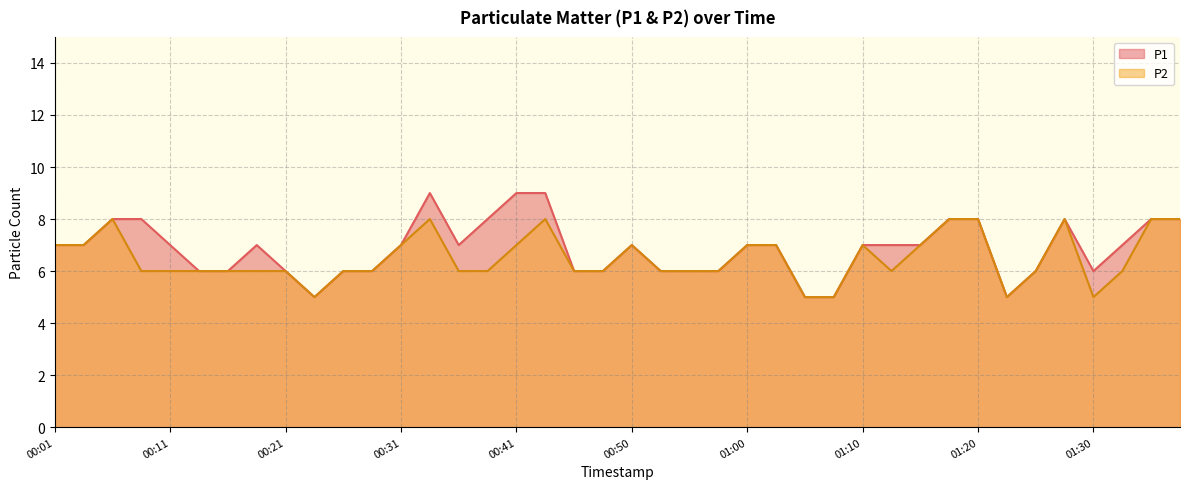

What is the total value across all series at 00:50?

14